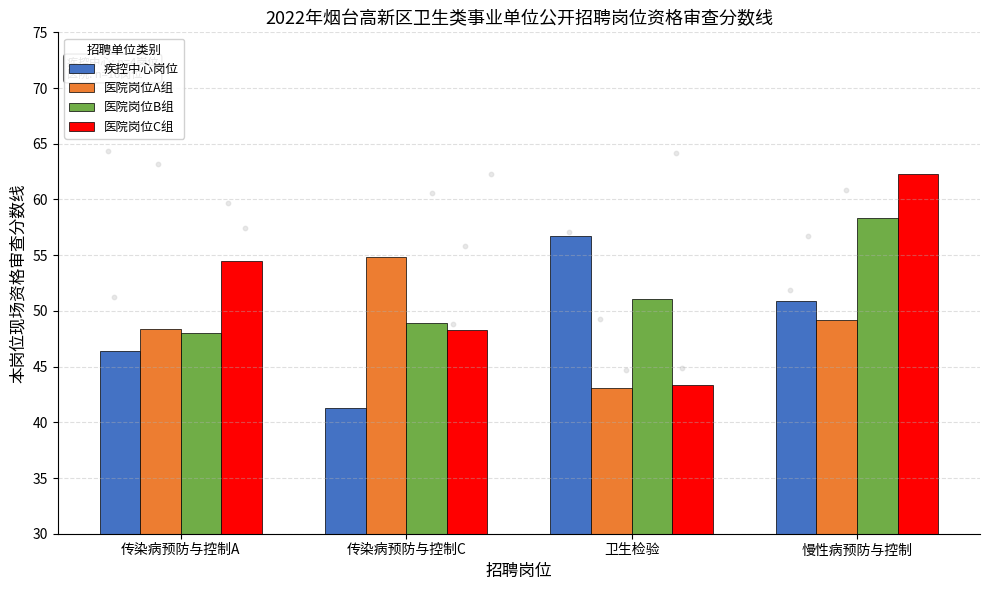

Is the value of 医院岗位A组 at 传染病预防与控制C greater than the value of 疾控中心岗位 at 卫生检验?

No